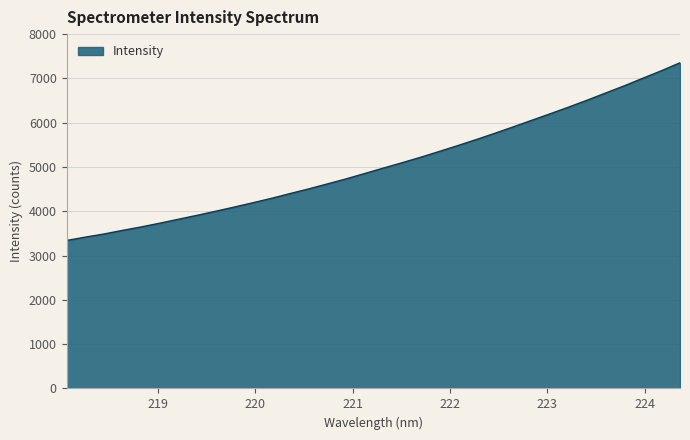

Count the number of values greater than 4971.

17